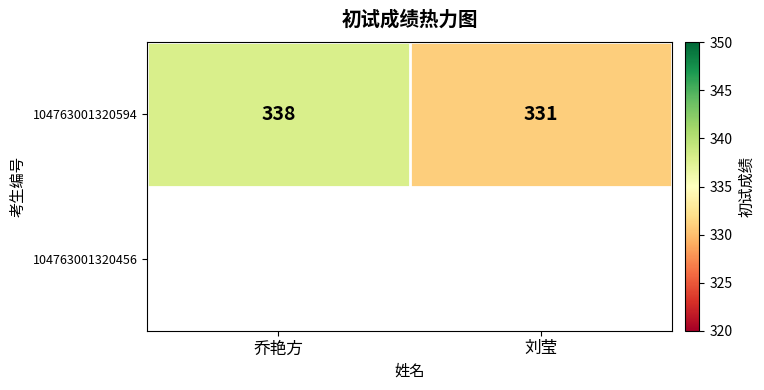

Between 乔艳方 and 刘莹, which is larger?

乔艳方